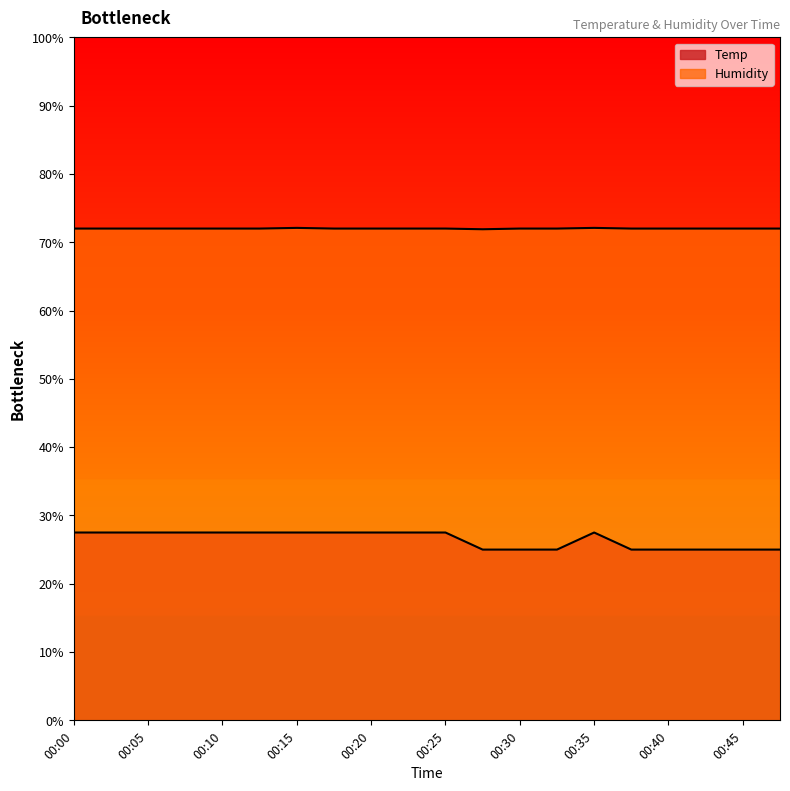

Reading right to left, extract all data points from this chart.

Temp: 25.0	25.0	25.0	25.0	25.0	27.5	25.0	25.0	25.0	27.5	27.5	27.5	27.5	27.5	27.5	27.5	27.5	27.5	27.5	27.5
Humidity: 72.0	72.0	72.0	72.0	72.0	72.1	72.0	72.0	71.9	72.0	72.0	72.0	72.0	72.1	72.0	72.0	72.0	72.0	72.0	72.0